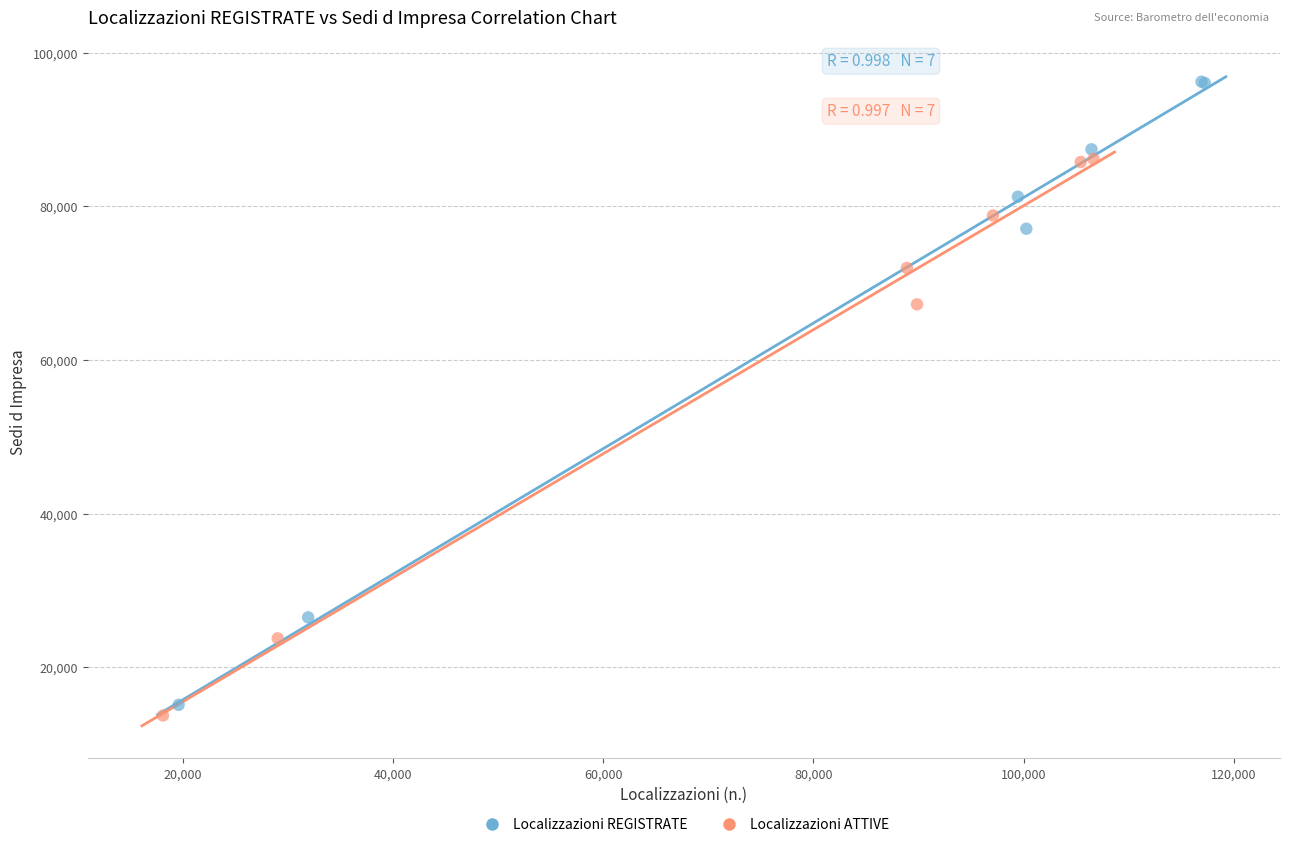

Which series contains the lowest Y value?

Localizzazioni ATTIVE